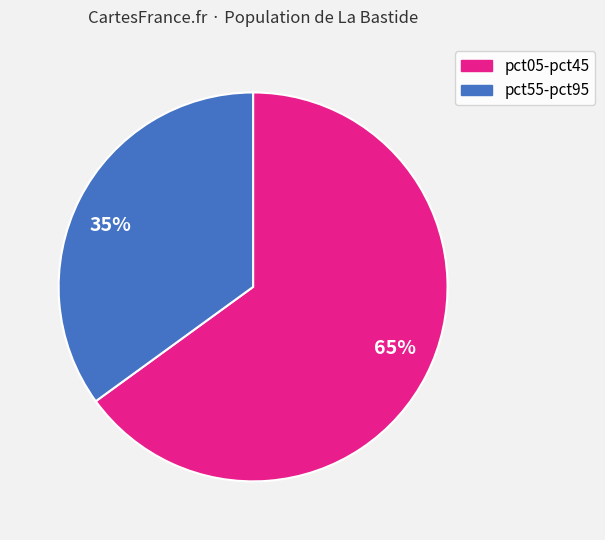

Which slice is the smallest?

35%